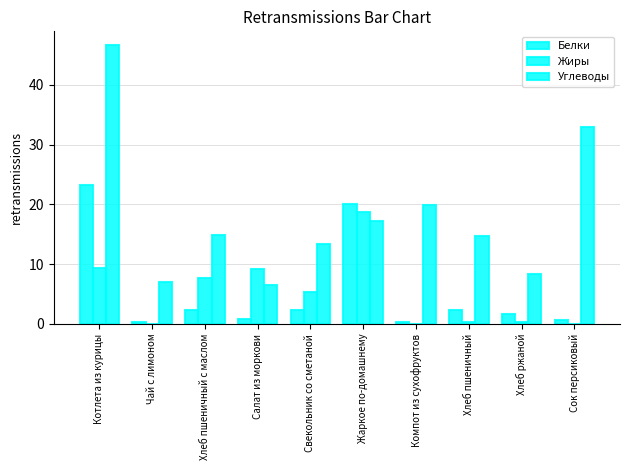

Are the bars horizontal?

No